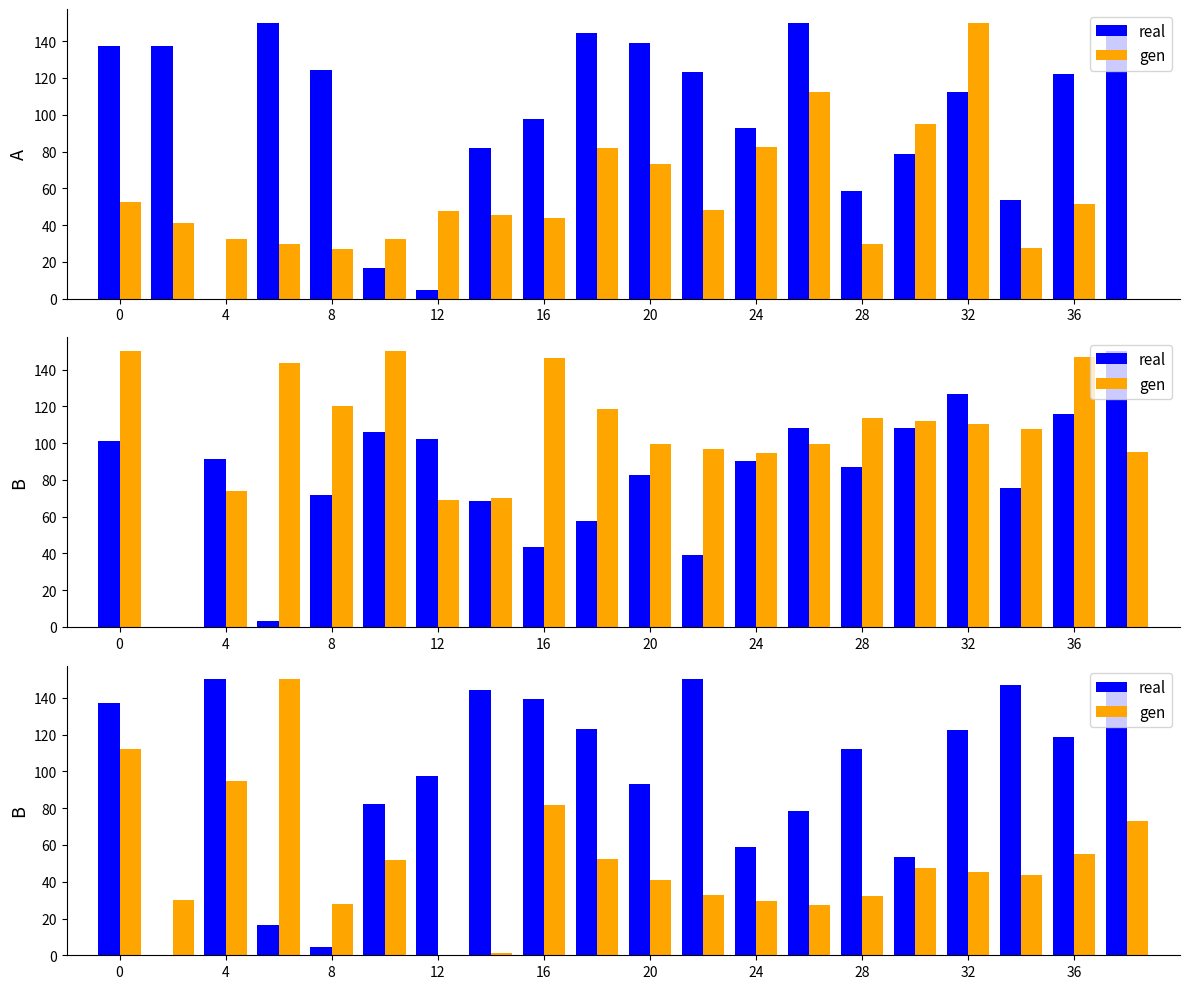

Which series has the largest total across all categories?

real